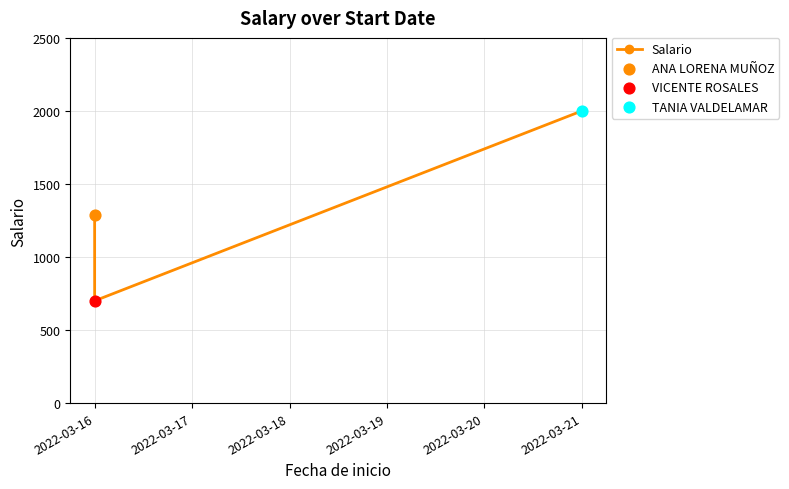

Between 2022-03-16 and 2022-03-21, which is larger?

2022-03-21